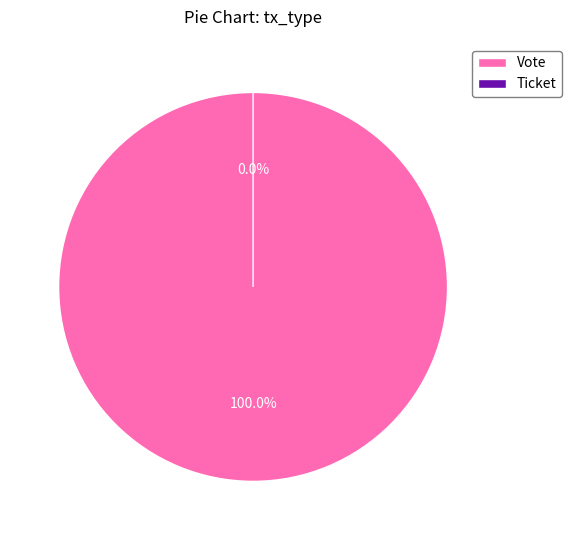

Count the number of slices in the pie.

2